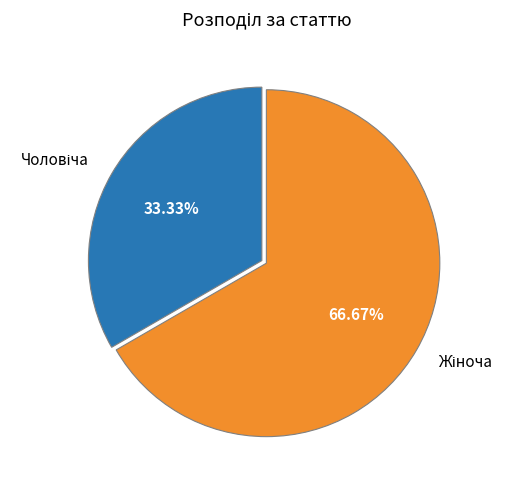

Is there a majority slice in this chart?

Yes